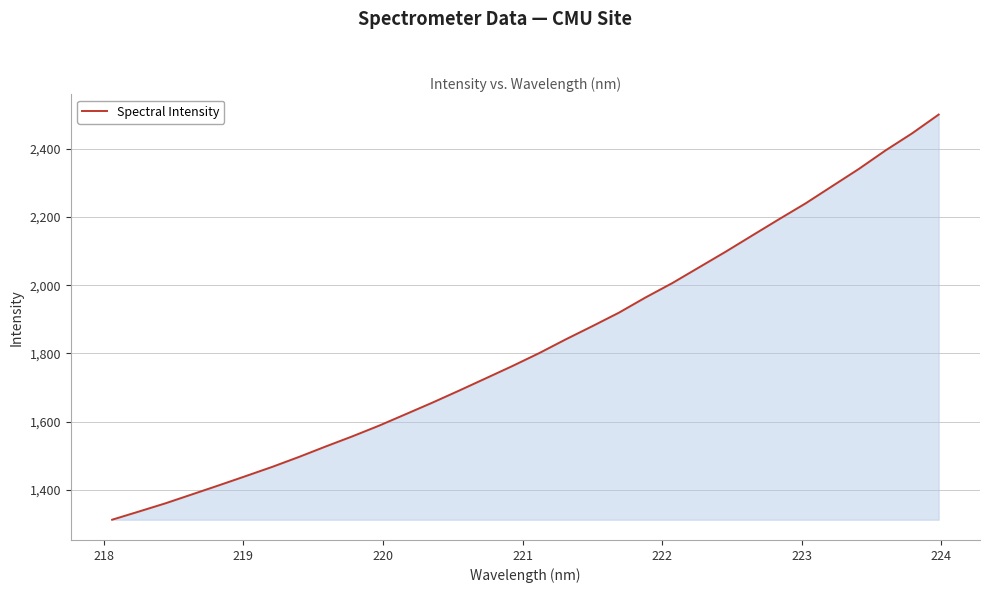

Does the chart have visible grid lines?

Yes